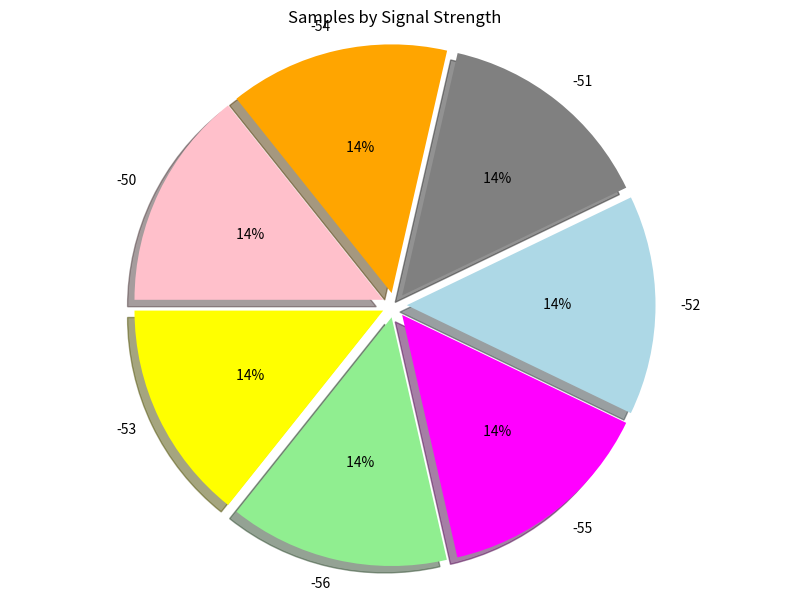

Does -55 account for over 50% of the chart?

No